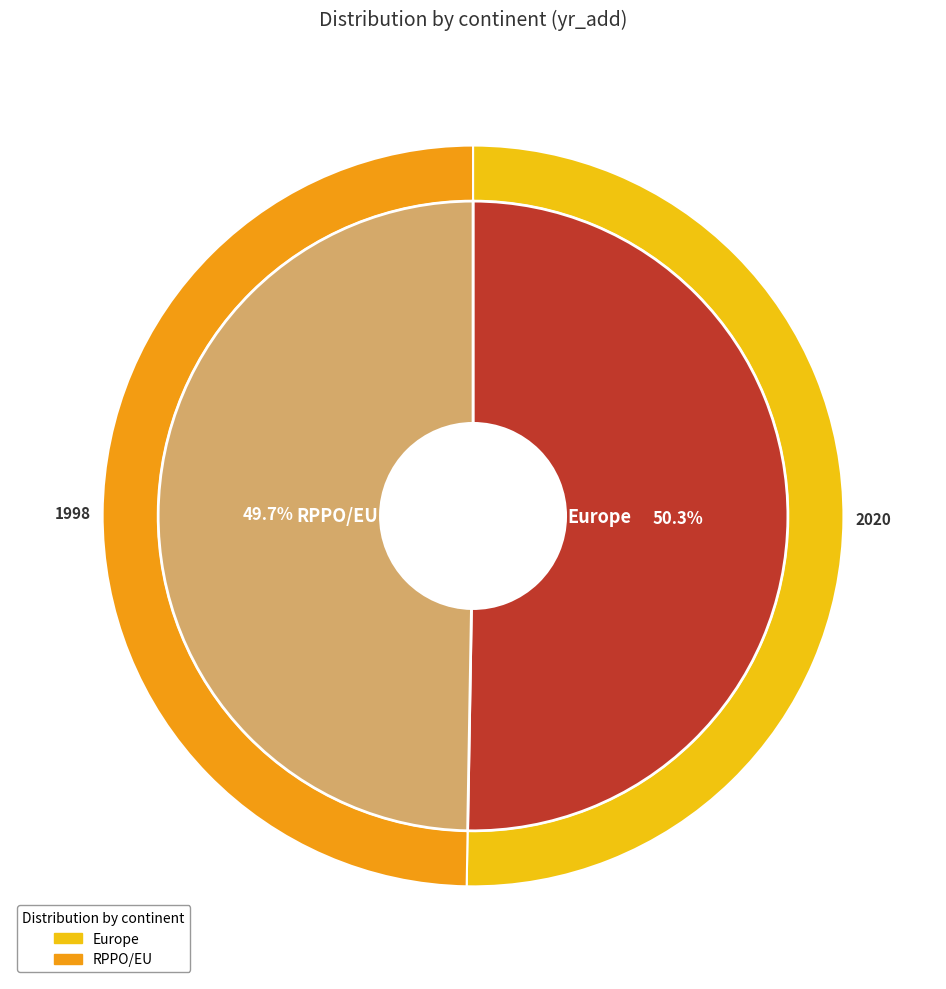

Rank the categories by value from highest to lowest.

Europe, RPPO/EU